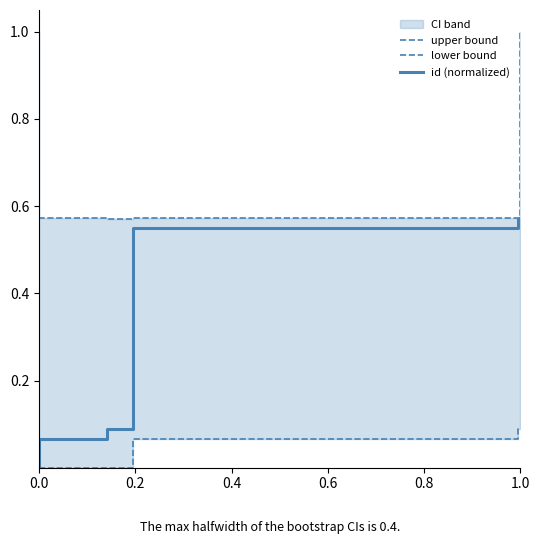

What is the sum of all upper bound values?

6.3